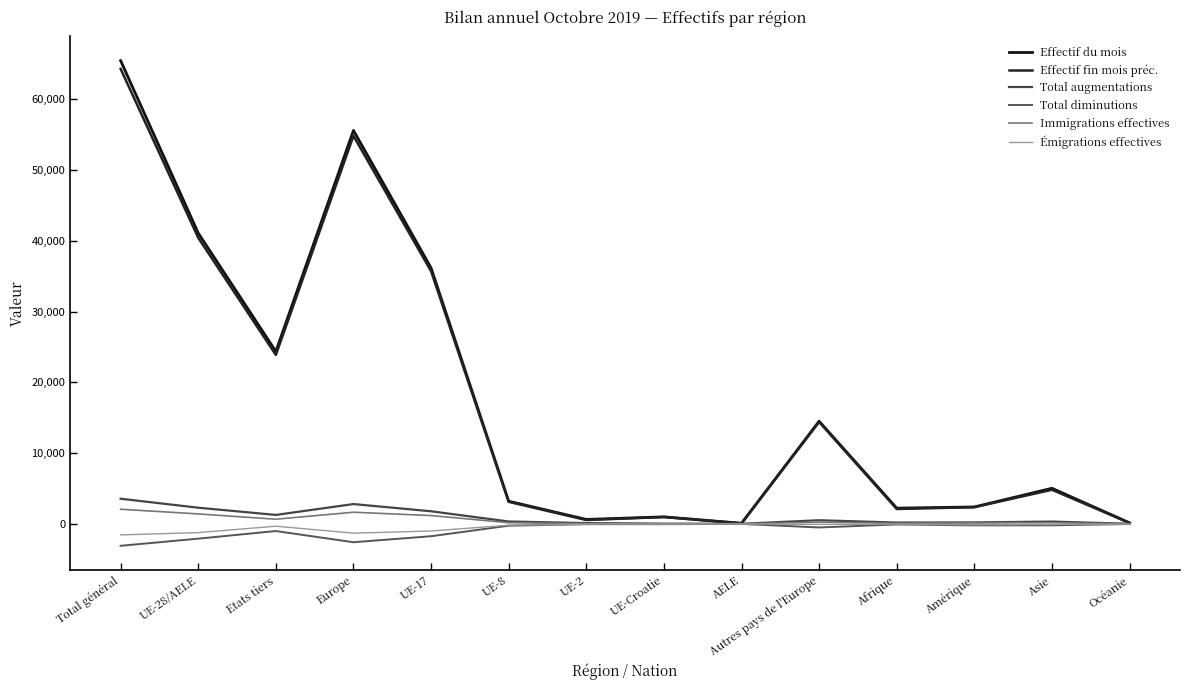

What is the difference between the second highest and second lowest values in the Immigrations effectives series?

1635